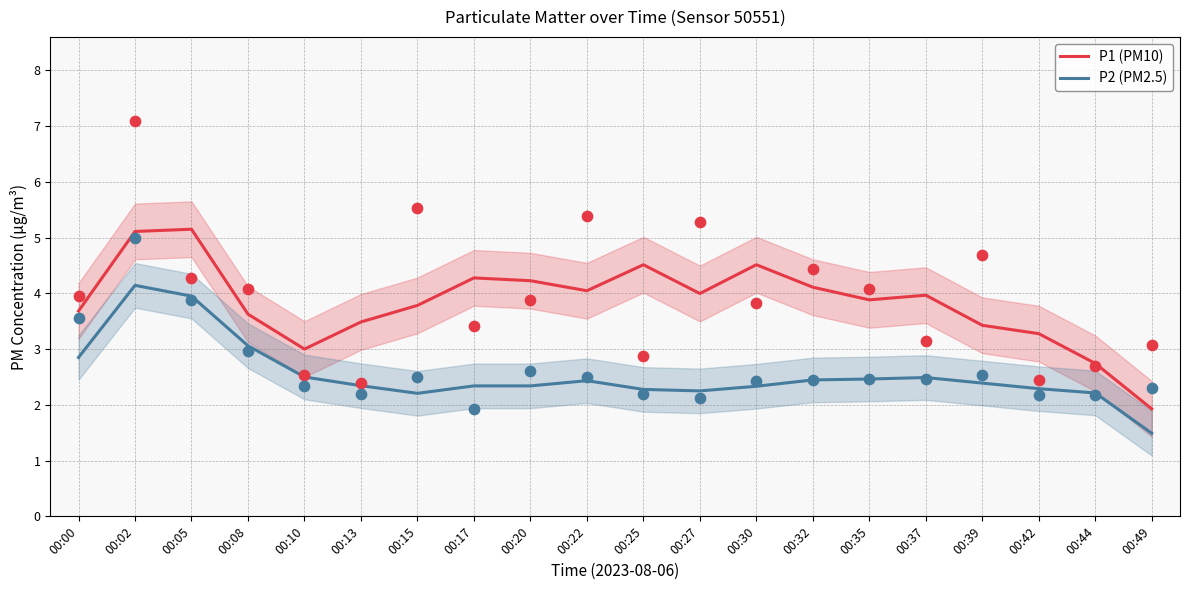

What are all the series names shown in the legend?

P1 (PM10), P2 (PM2.5)